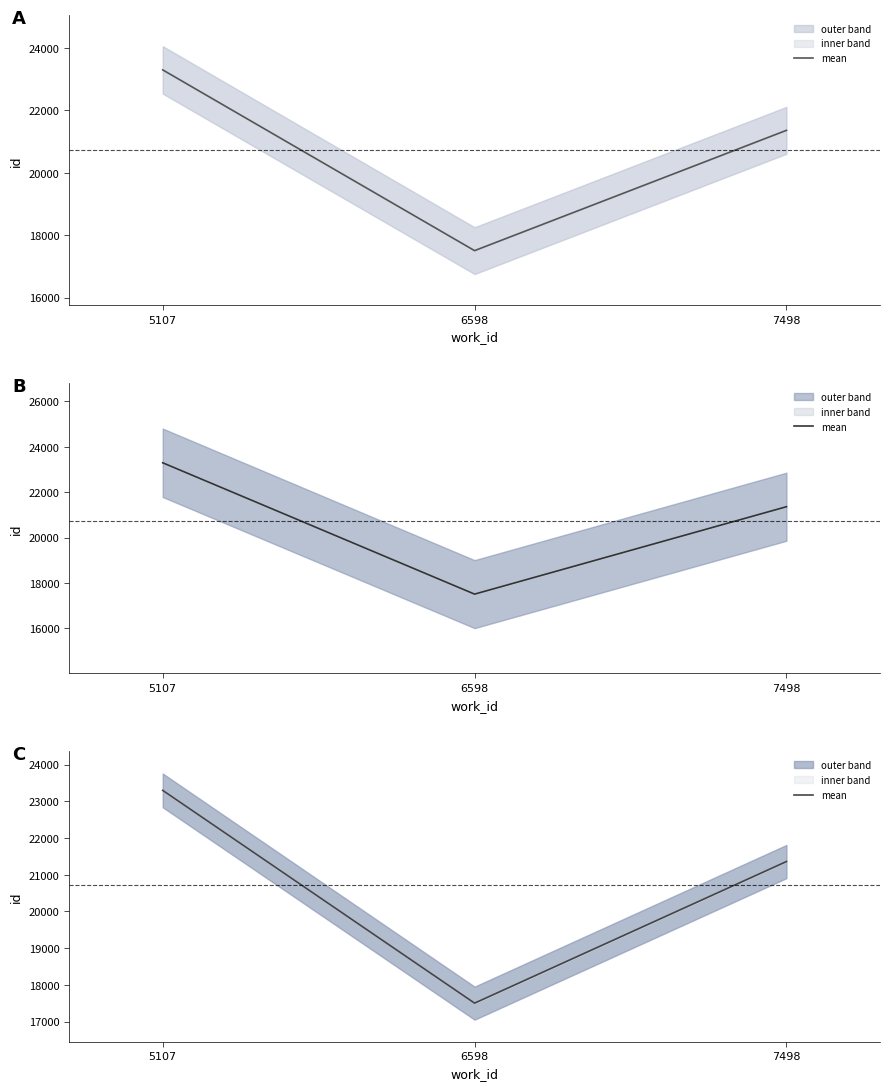

What is the sum of all values?

62159.6